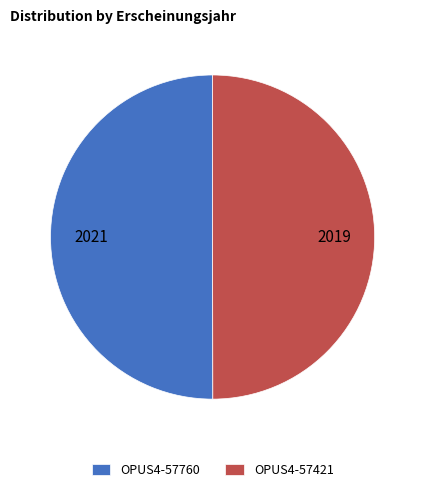

Do OPUS4-57421 and OPUS4-57760 together represent more than half of the pie?

Yes